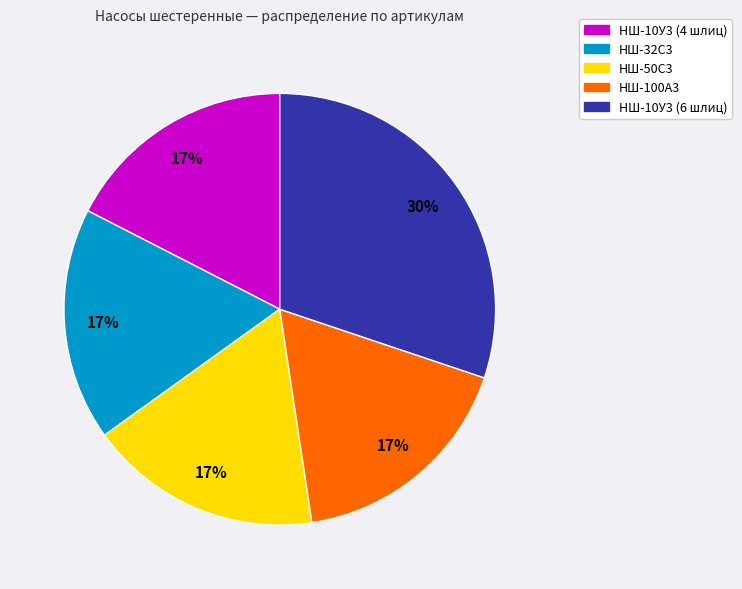

Which category has the biggest portion of the pie?

НШ-10У3 (6 шлиц)